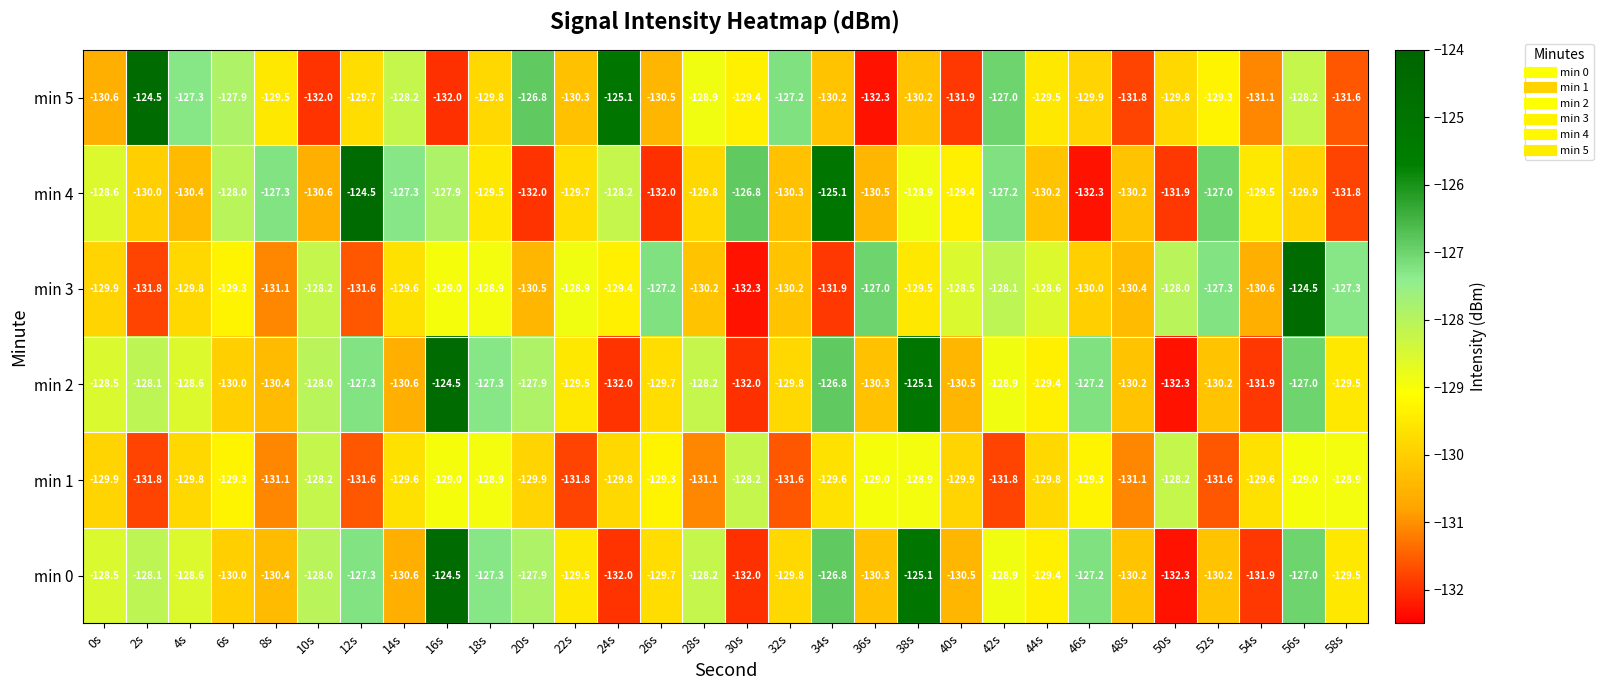

Count the number of categories in the chart.

30